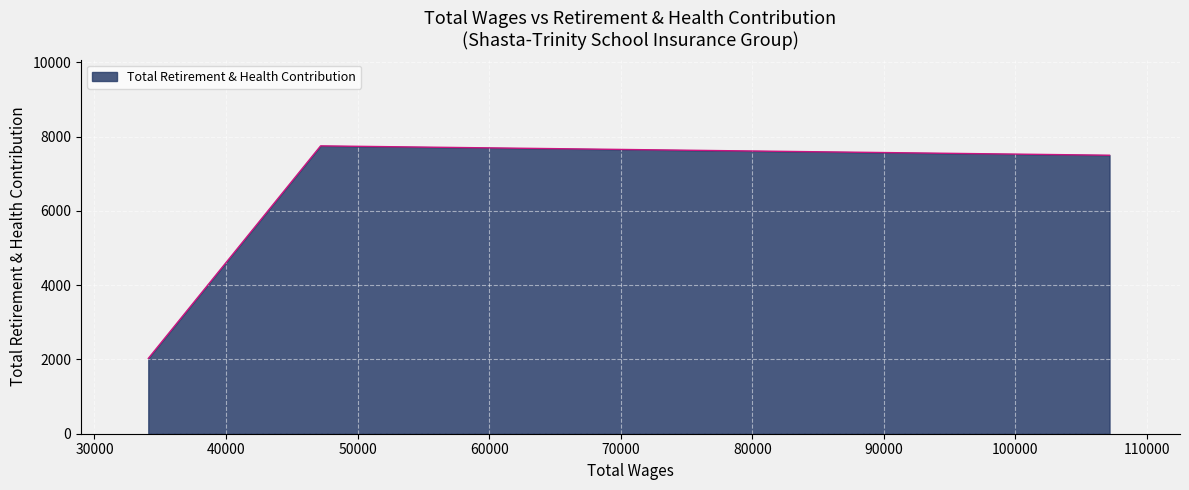

Does the chart have visible grid lines?

Yes